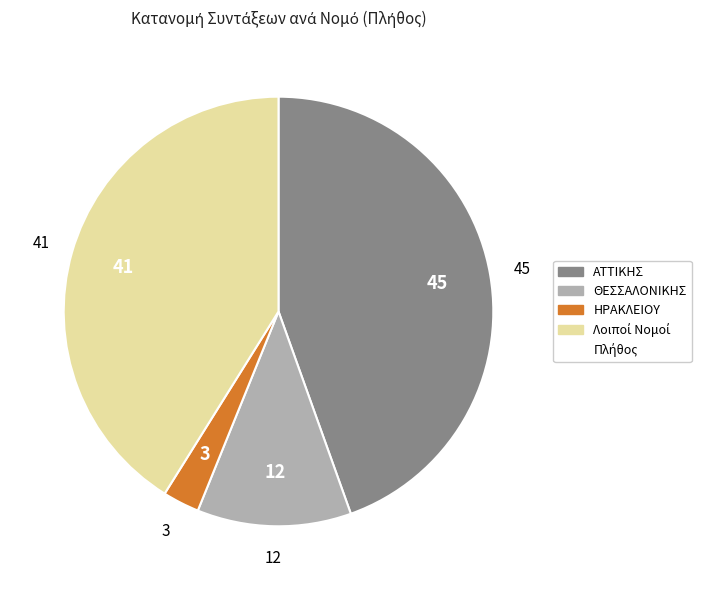

Is there a majority slice in this chart?

No